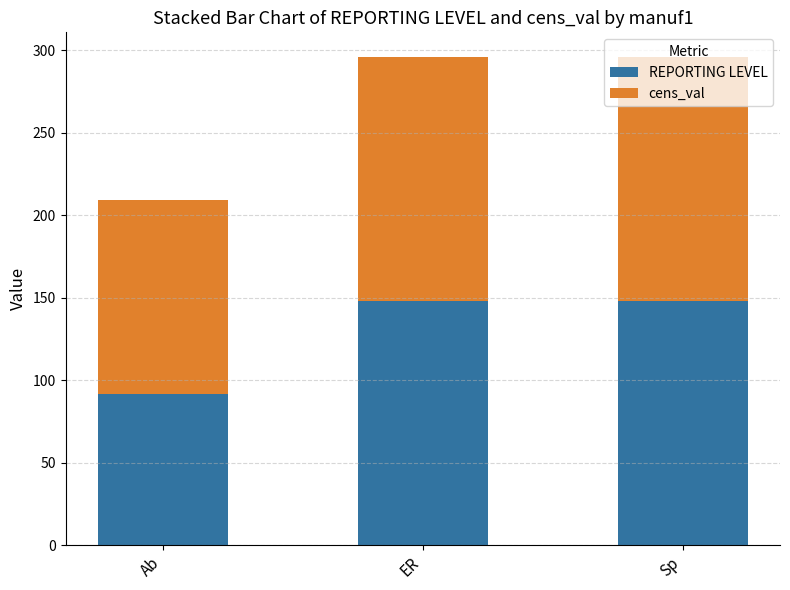

What is the total value across all series at Sp?

296.0